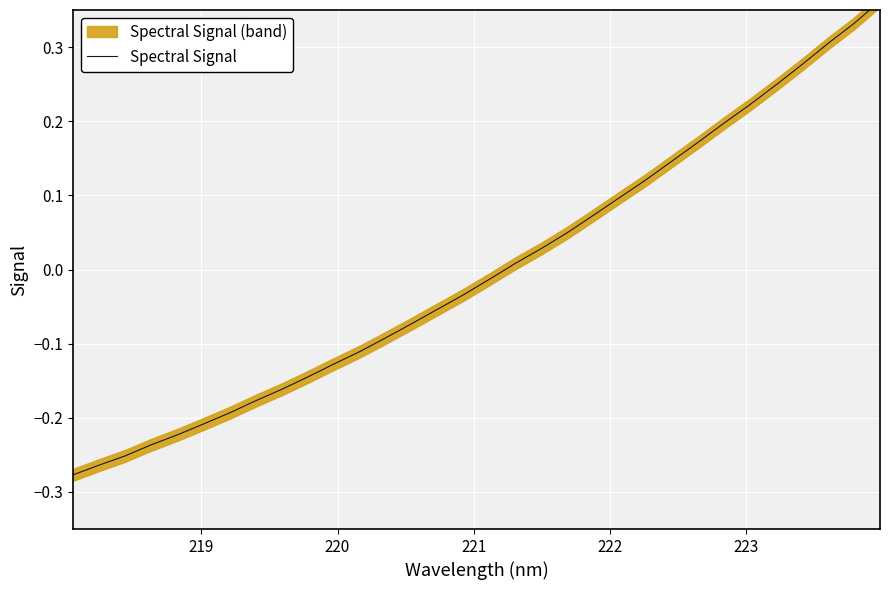

How many data points are above 0?

15